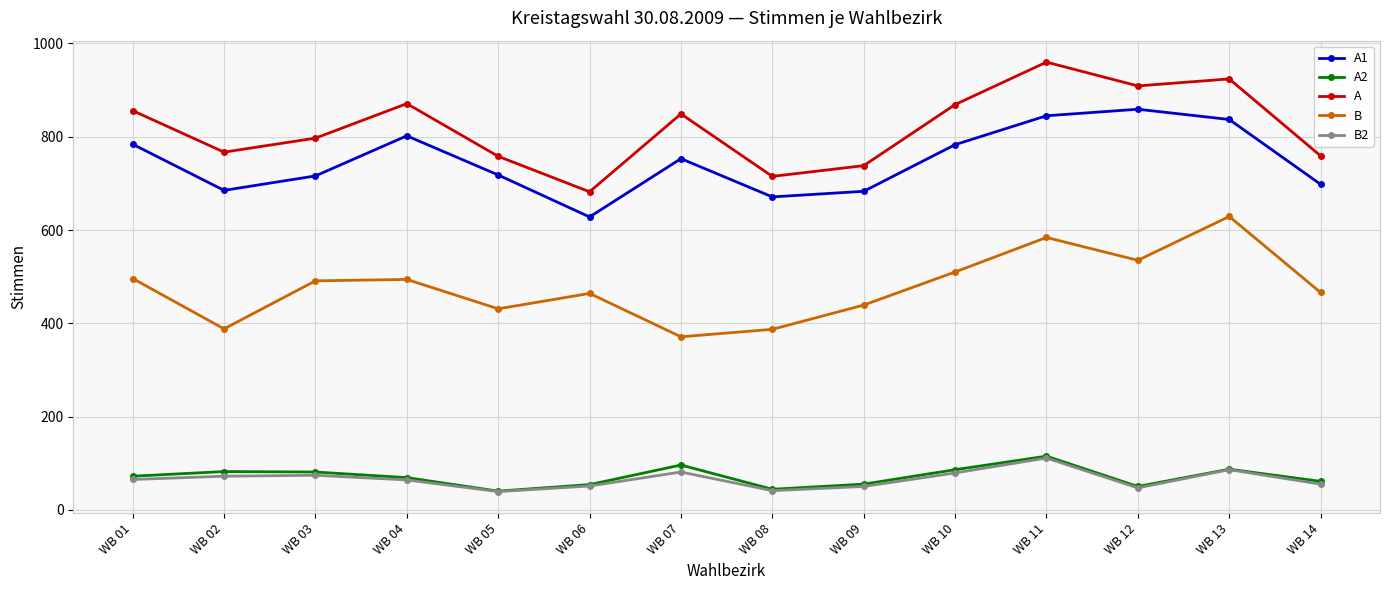

Which label corresponds to the largest value in the chart?

WB 11